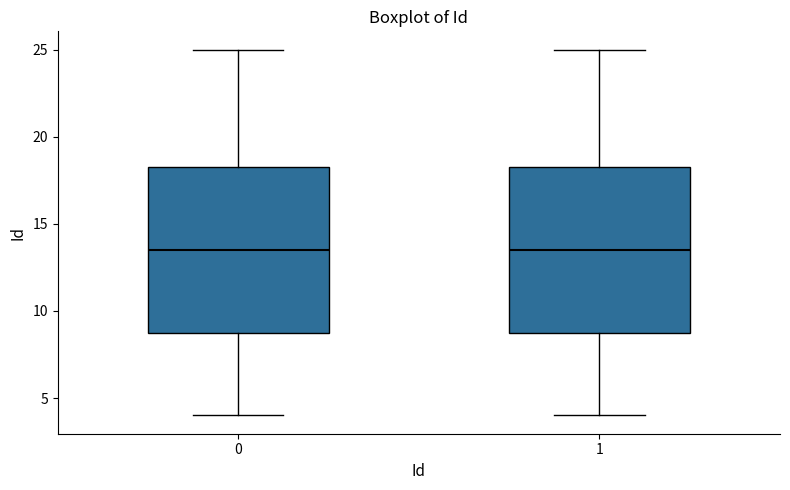

Reading left to right, read every box against the y-axis: the position of its median line, the range the box covers, and the ends of its whiskers. The values are not printed on the chart, so give them approximately, as read against the axis.

0: median 13.5, box 9.0 to 18.5, whiskers 4.0 to 25.0
1: median 13.5, box 9.0 to 18.5, whiskers 4.0 to 25.0